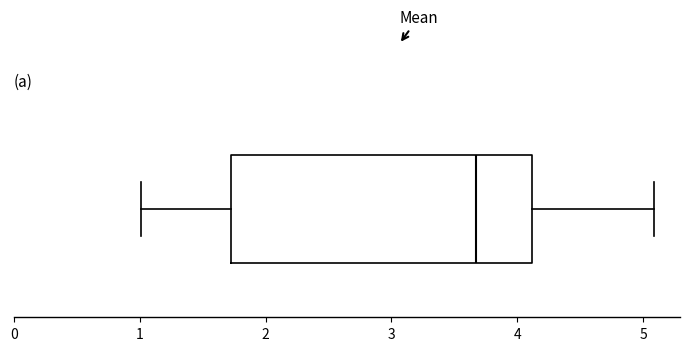

Read this box plot against the x-axis: the position of the median line, the range covered by the box, and the ends of both whiskers. The values are not printed on the chart, so give them approximately, as read against the axis.

median 3.7, box 1.7 to 4.1, whiskers 1.0 to 5.1